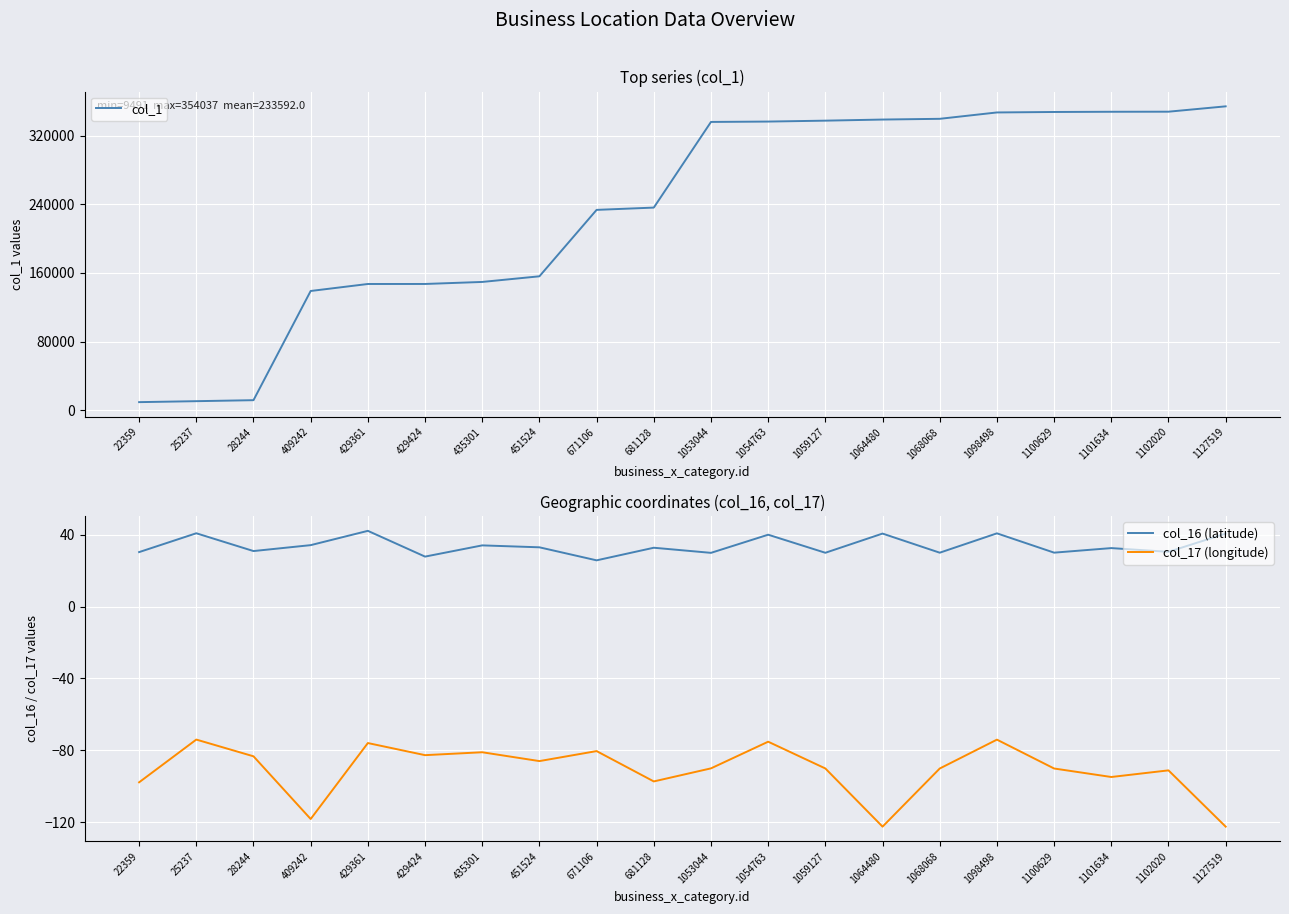

At which category is the sum across all series the highest?

1127519